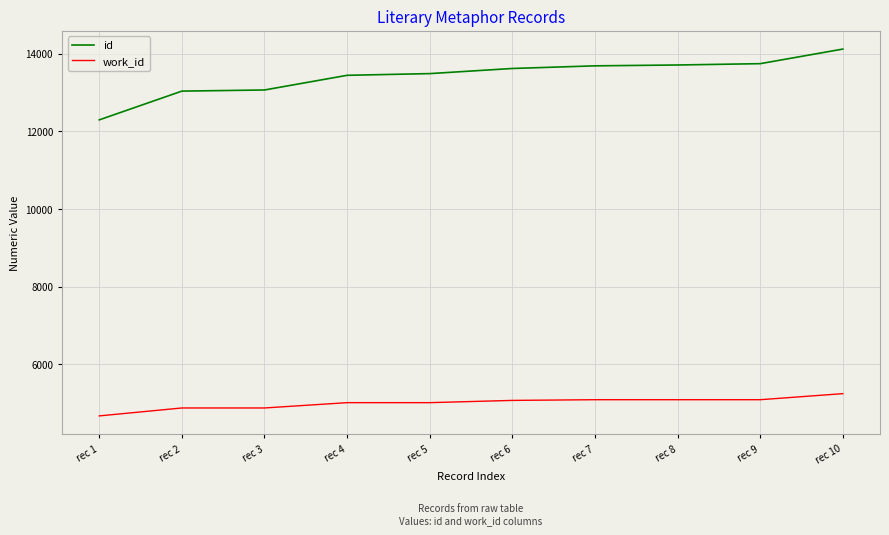

What is the total value across all series at rec 2?

17914